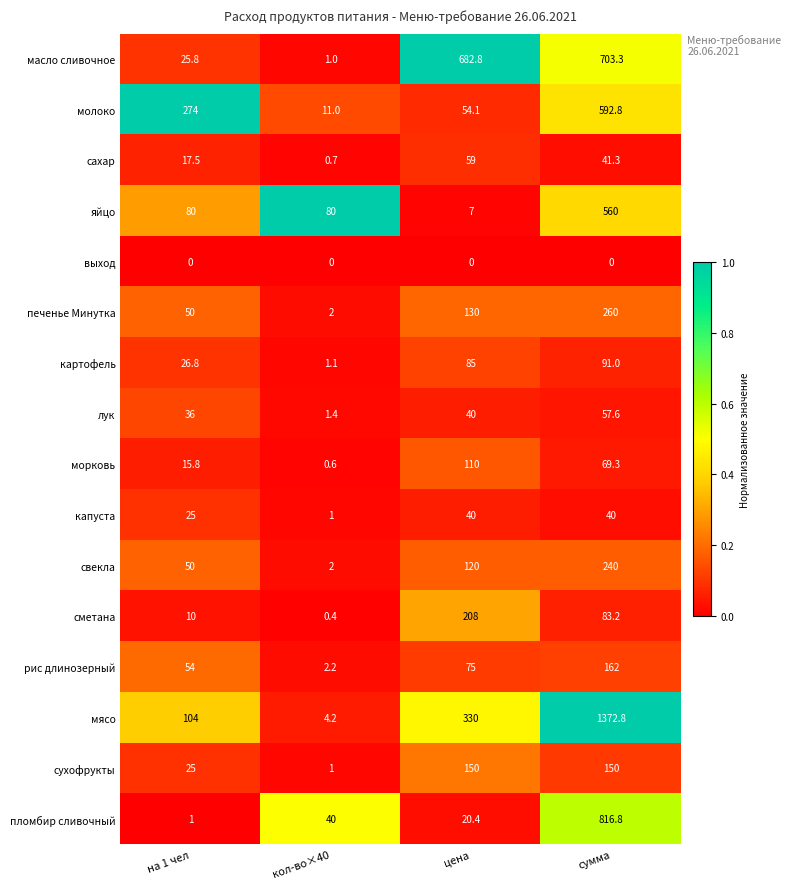

Is the value of лук at на 1 чел greater than the value of сахар at сумма?

No